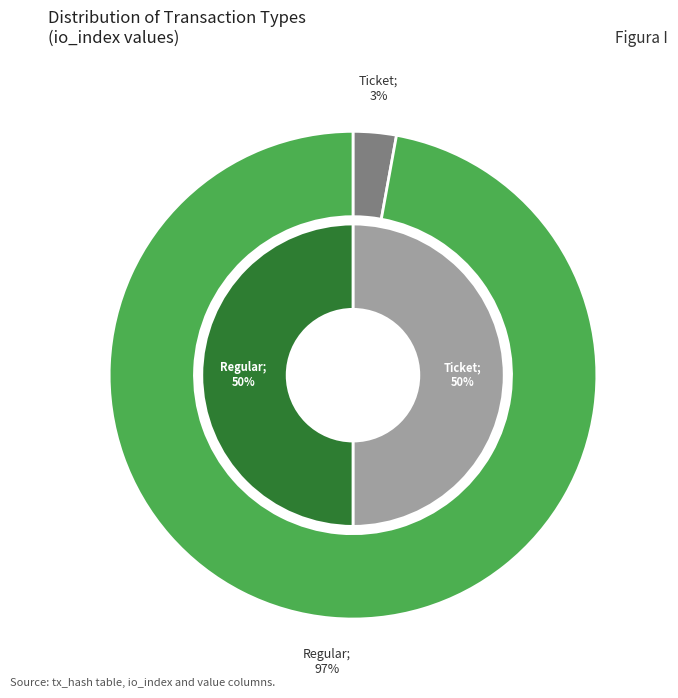

To the nearest percent, what is the average slice percentage?

50%